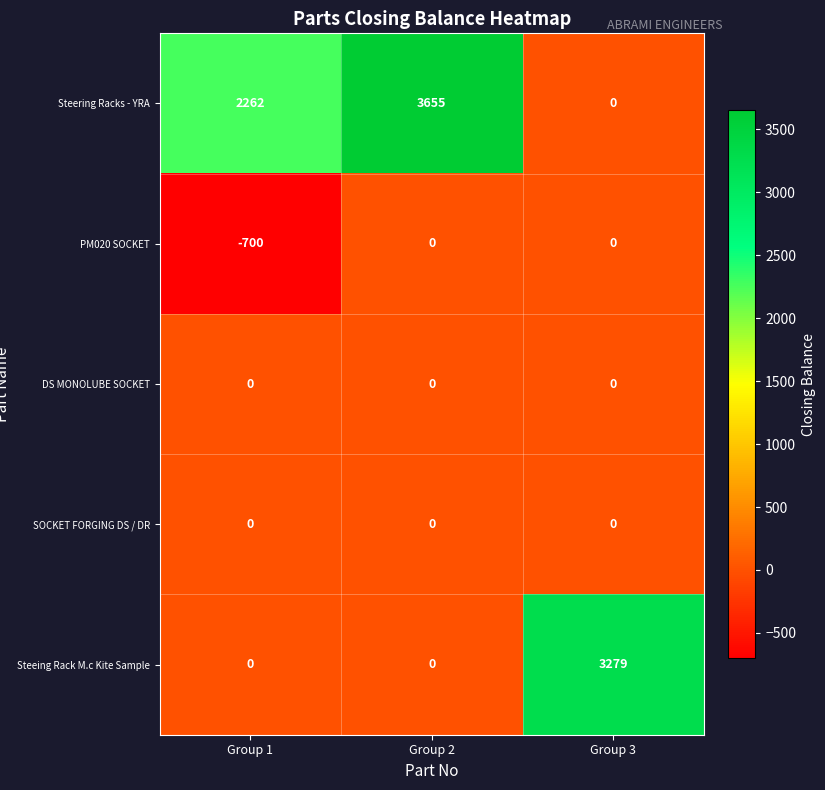

How many distinct data groups are displayed?

5